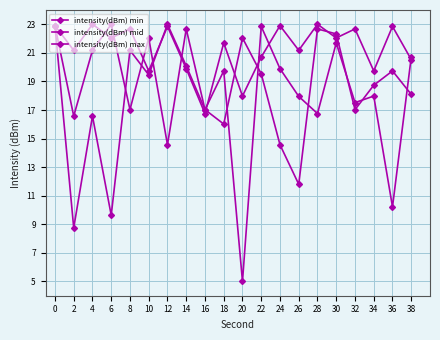

True or false: intensity(dBm) mid has more than 1 interior local peaks.

True